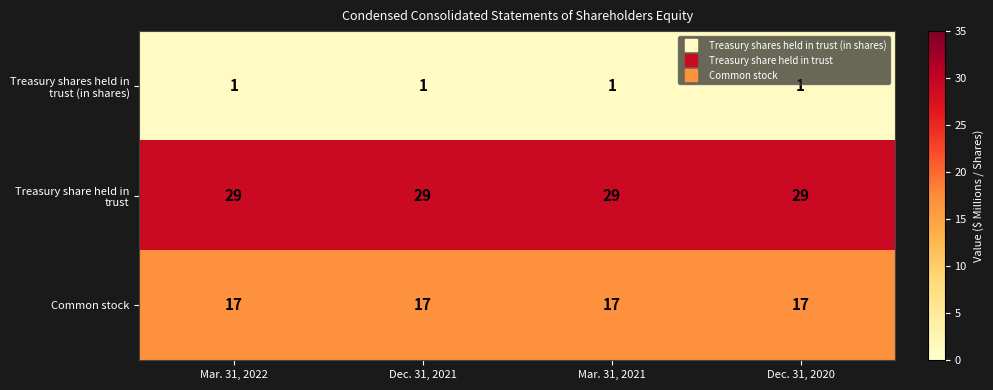

What is the difference between the highest and lowest values at Dec. 31, 2020?

28